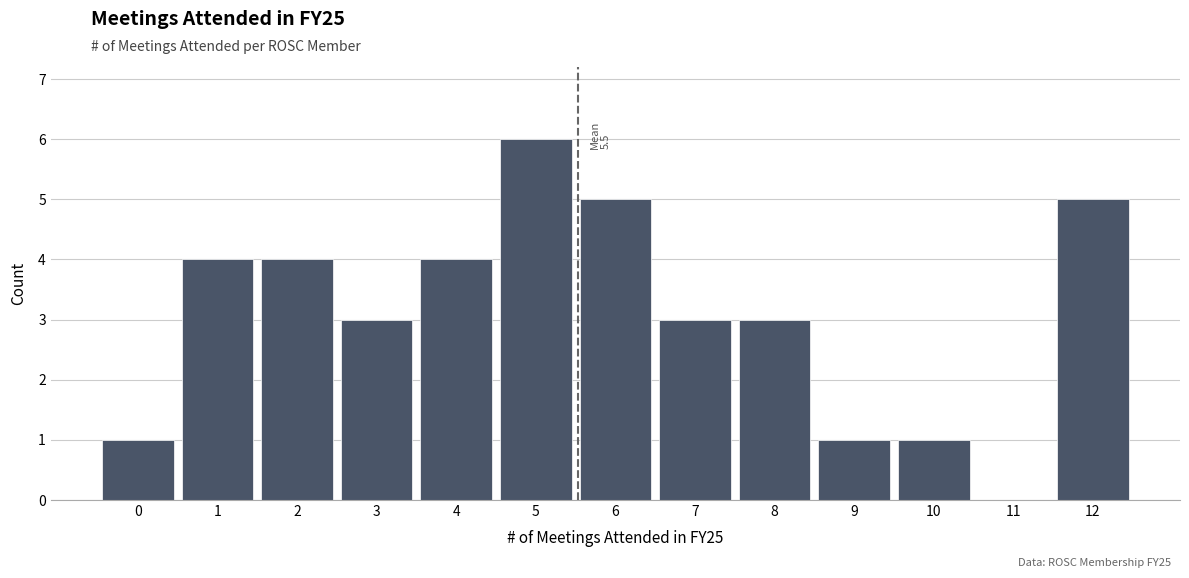

Which range on the x-axis has the tallest bar?

4.5 to 5.5